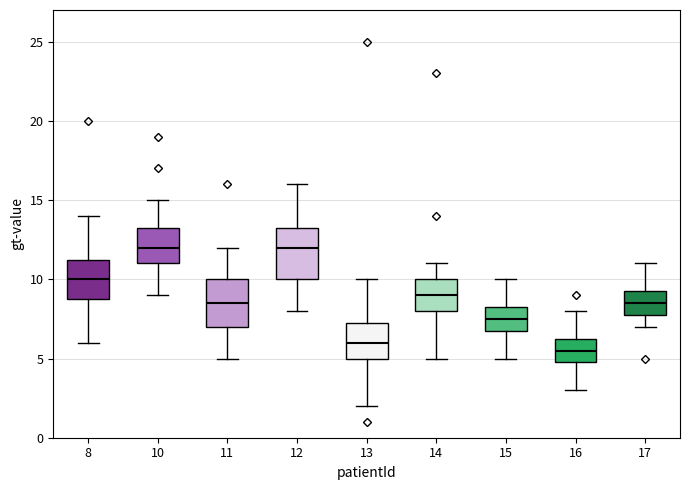

Where does the upper whisker of the box at x = 10 end on the y-axis? The values are not printed on the chart, so give them approximately, as read against the axis.

15.0